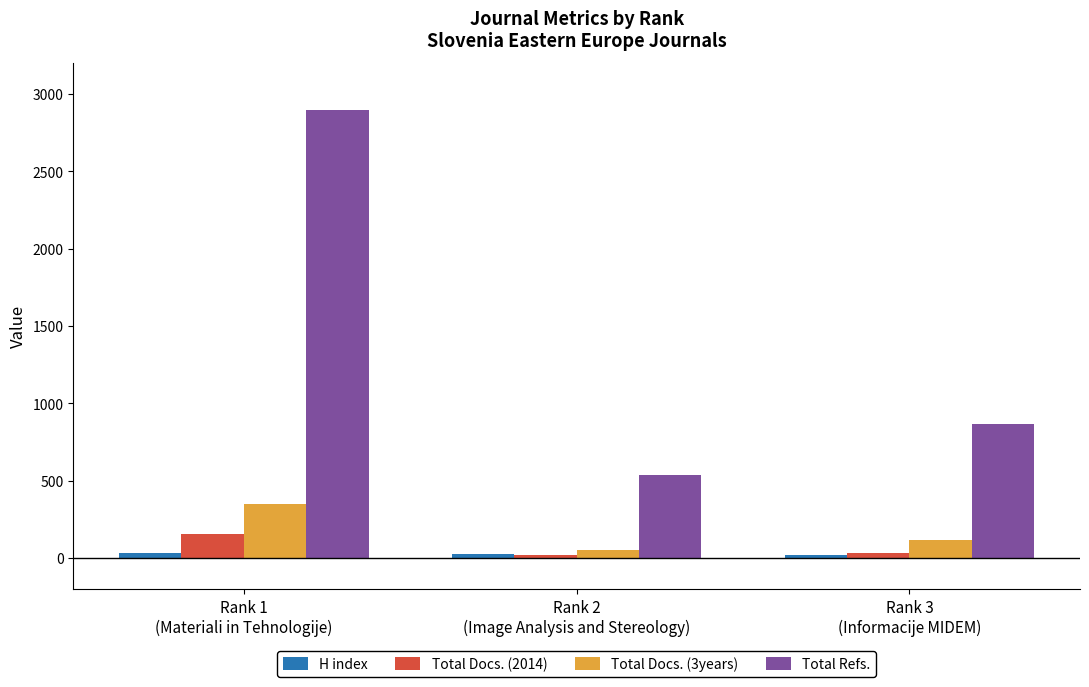

Which series has the largest range (max minus min)?

Total Refs.